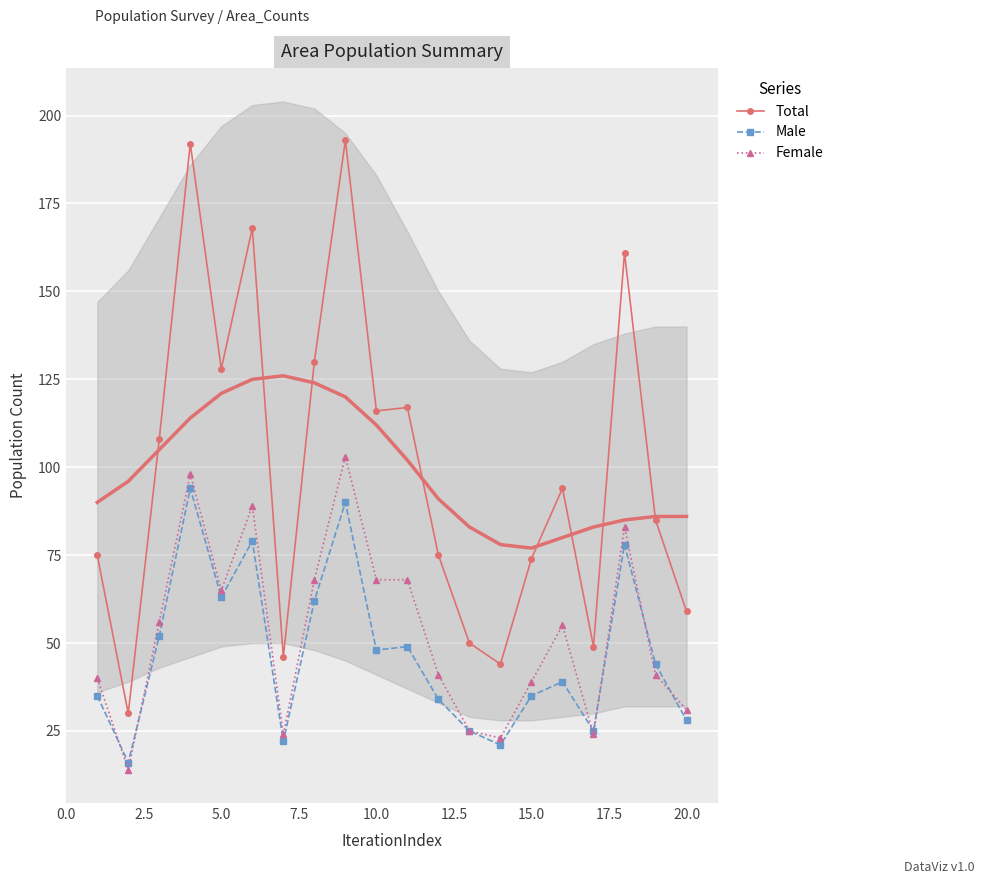

True or false: Female has more than 1 points higher than both neighbors.

True